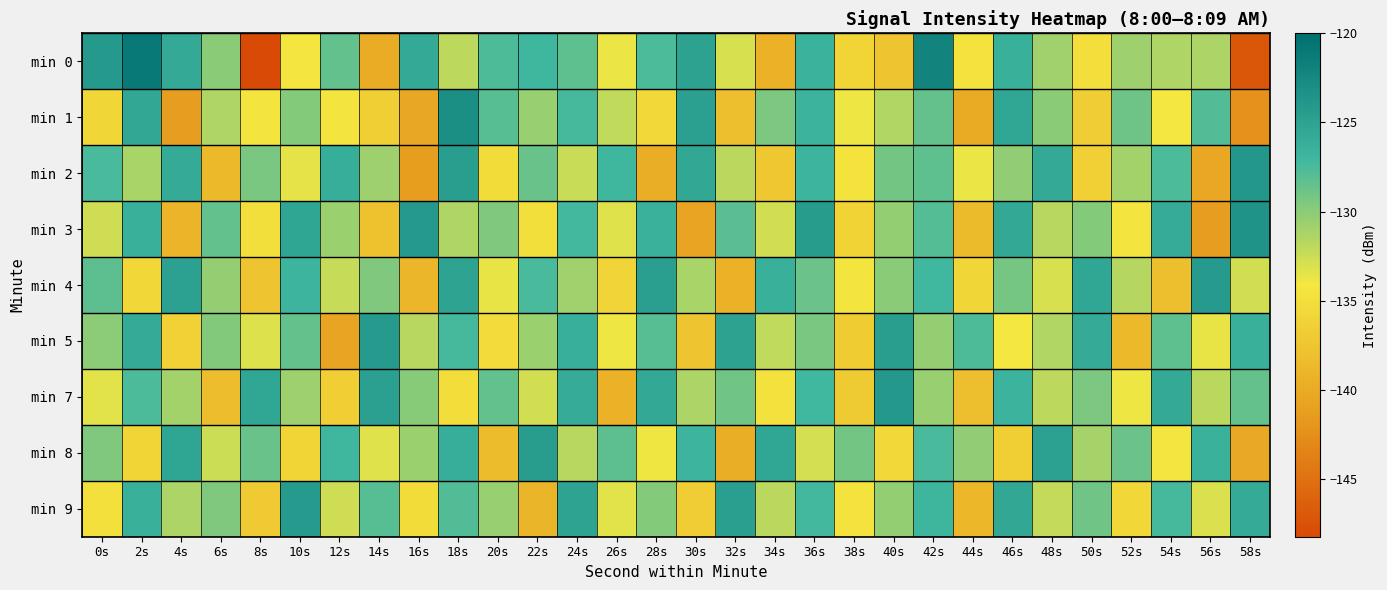

How many data points does each series have?

30